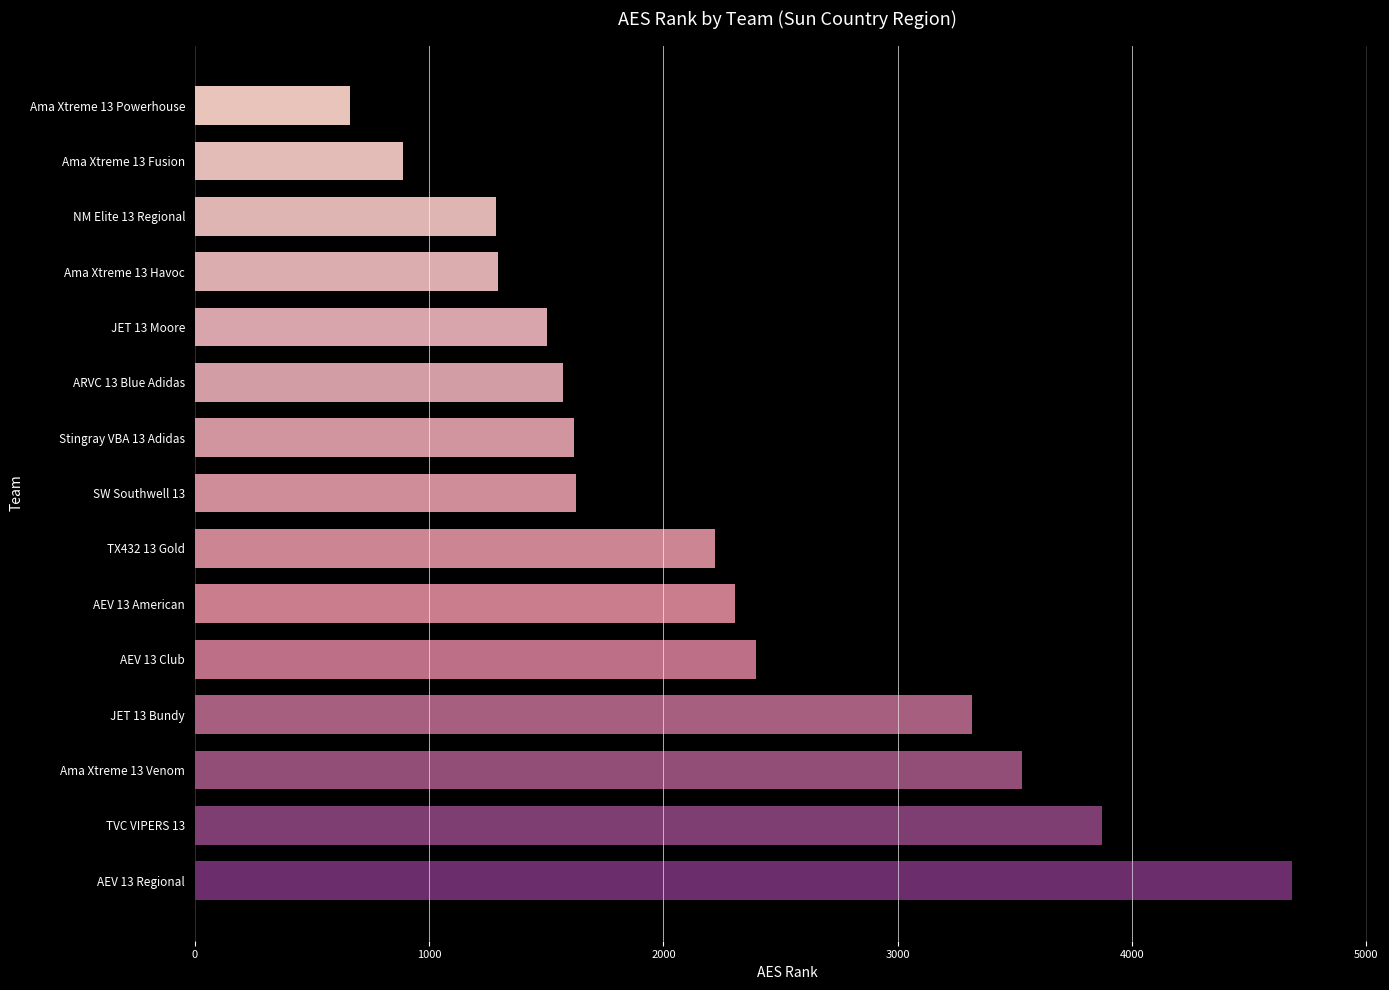

What is the difference between the values at Ama Xtreme 13 Venom and Ama Xtreme 13 Havoc?

2235